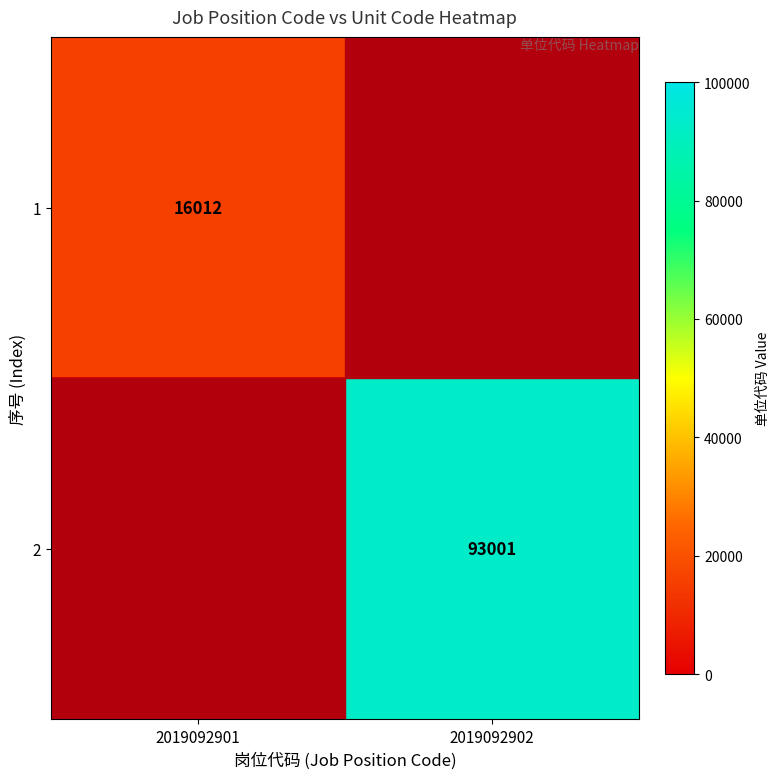

True or false: 1 has a value of 25316 at 2019092901.

False